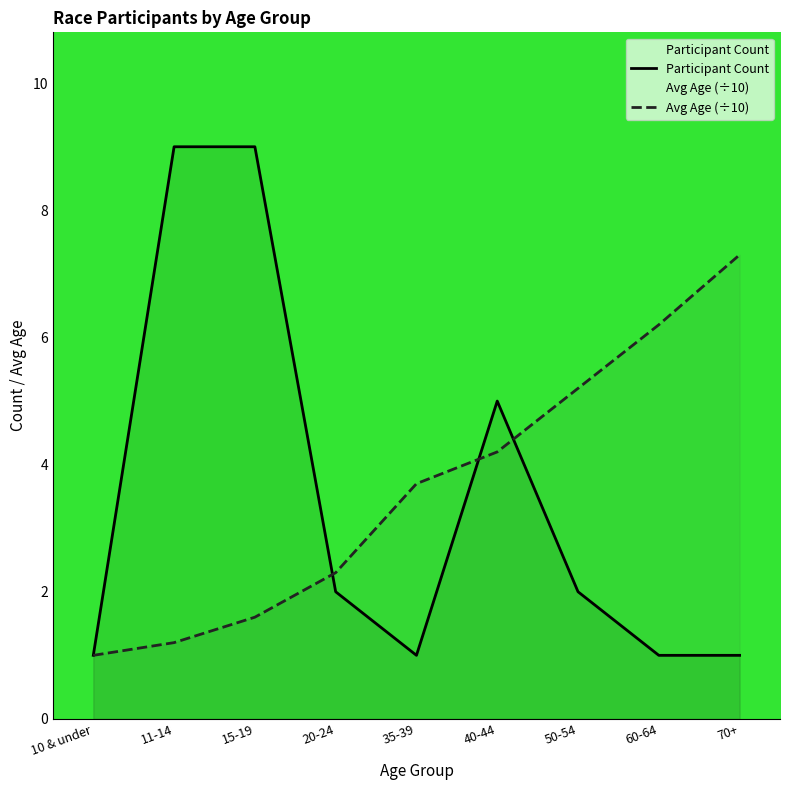

At which label does Participant Count first exceed 2?

11-14